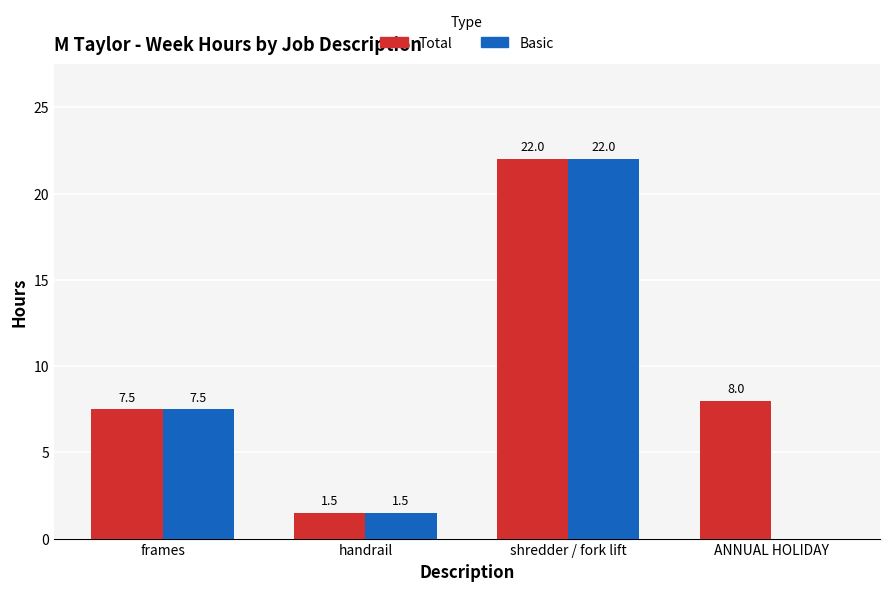

What is the sum of all Total values?

39.0